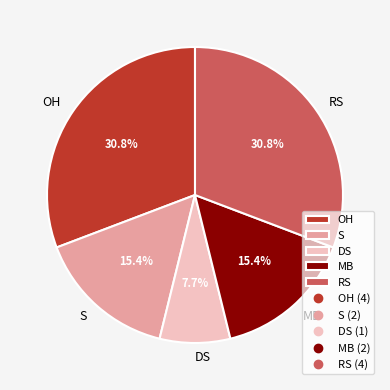

To the nearest percent, what percentage of the pie is MB?

15%